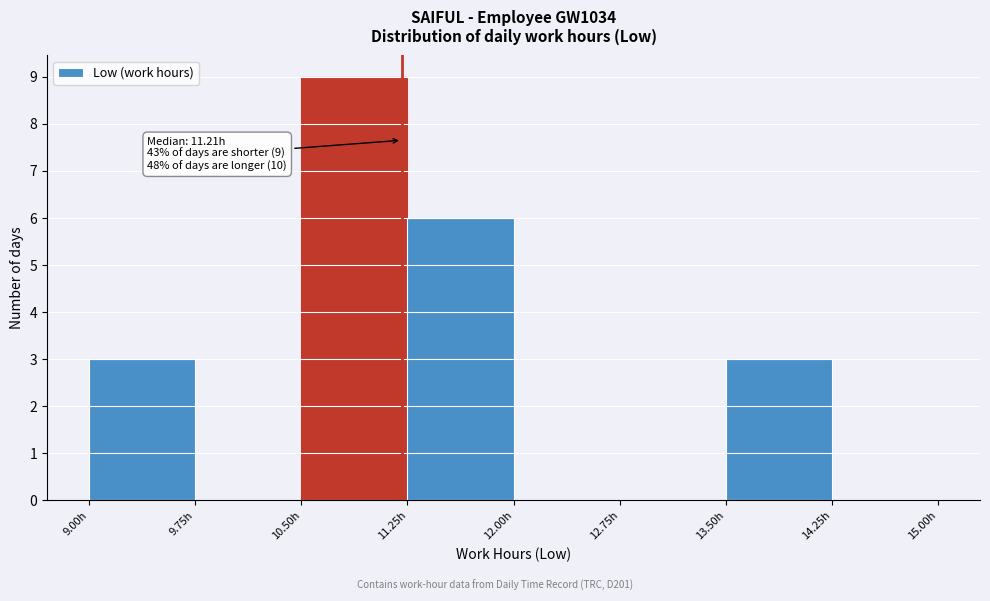

Which range on the x-axis has the tallest bar?

10.50 to 11.25